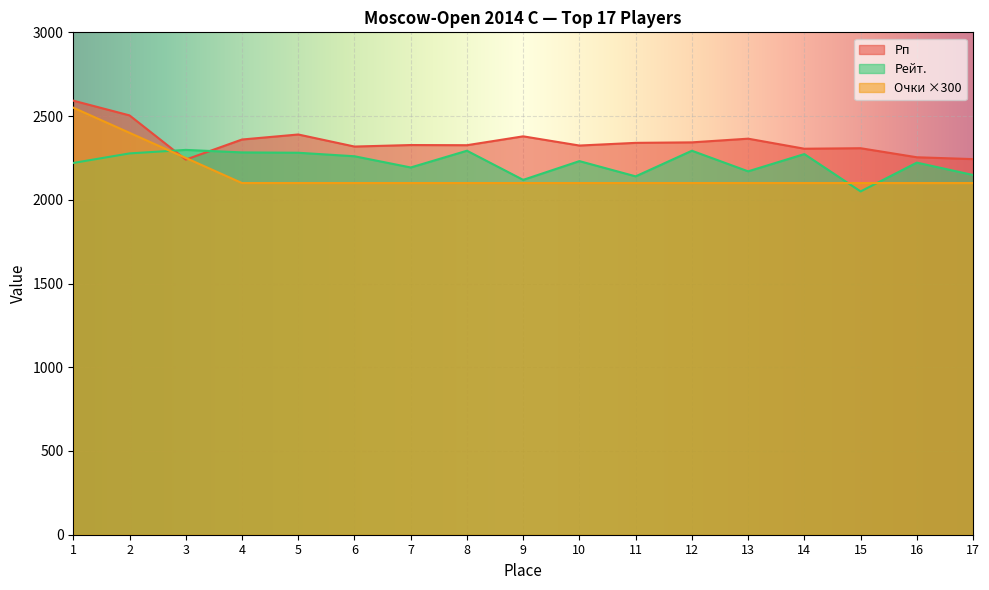

What are all the series names shown in the legend?

Рп, Рейт., Очки ×300